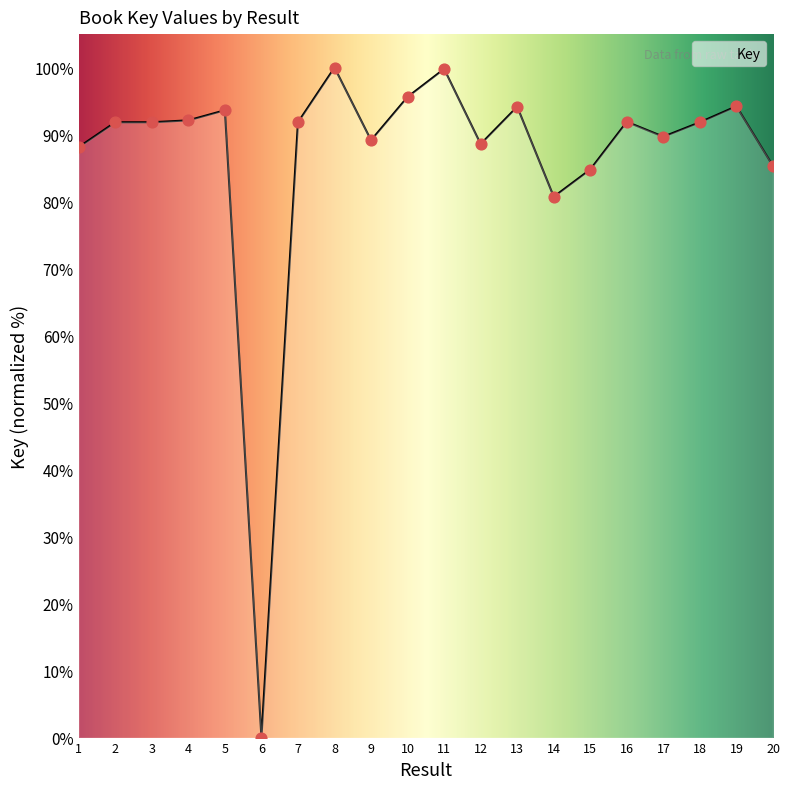

Approximately how many times larger is the value at 17 compared to 7?

1.0